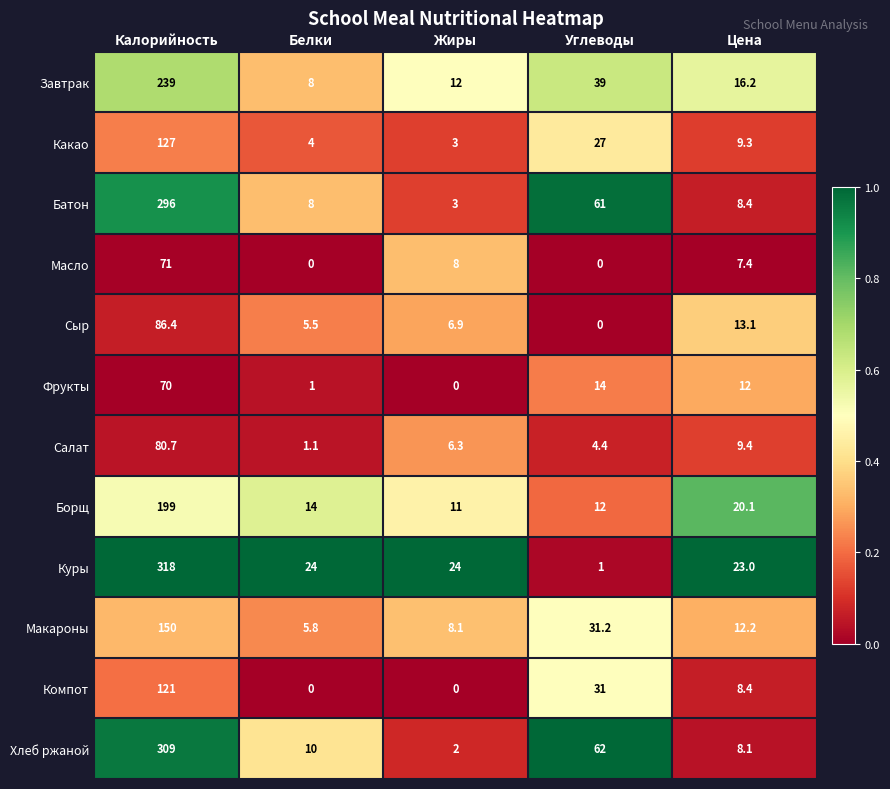

At how many categories does at least one series exceed 0?

5